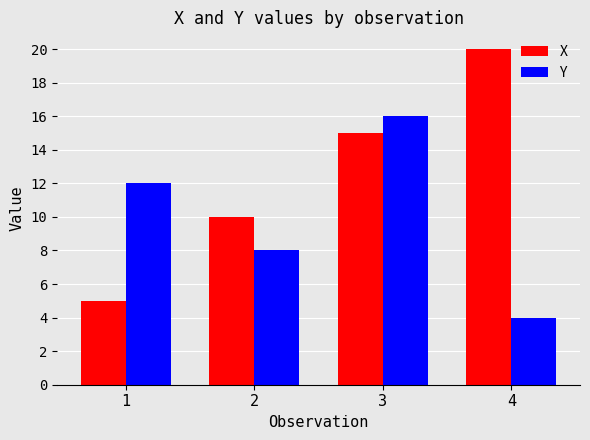

What is the difference between the Y values at 1 and 4?

8